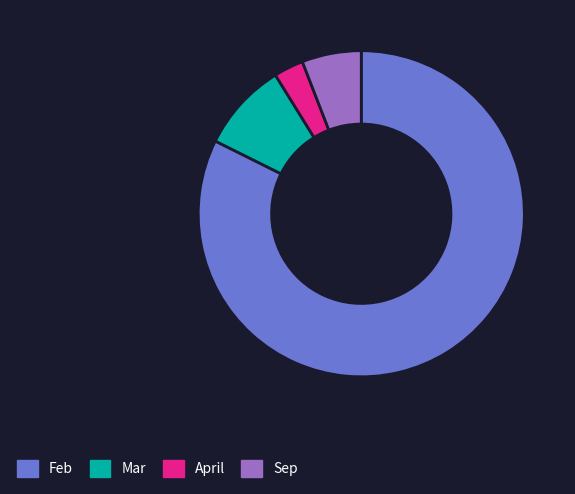

What is the smallest slice in the pie chart?

April